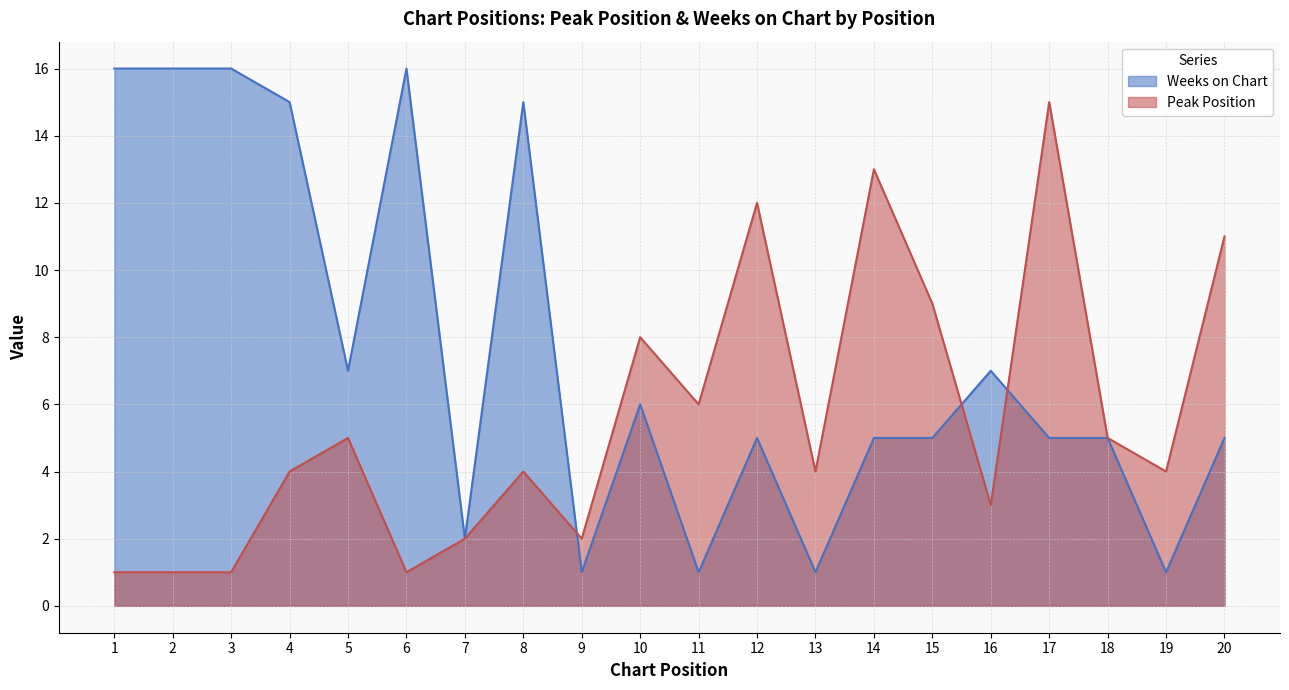

Reading right to left, extract all data points from this chart.

Peak Position: 11	4	5	15	3	9	13	4	12	6	8	2	4	2	1	5	4	1	1	1
Weeks on Chart: 5	1	5	5	7	5	5	1	5	1	6	1	15	2	16	7	15	16	16	16